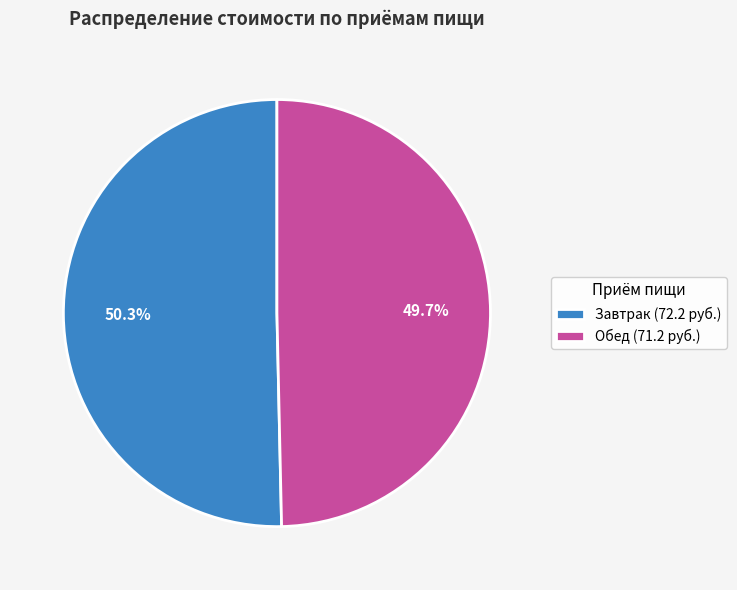

What is the smallest slice in the pie chart?

Обед (71.2 руб.)